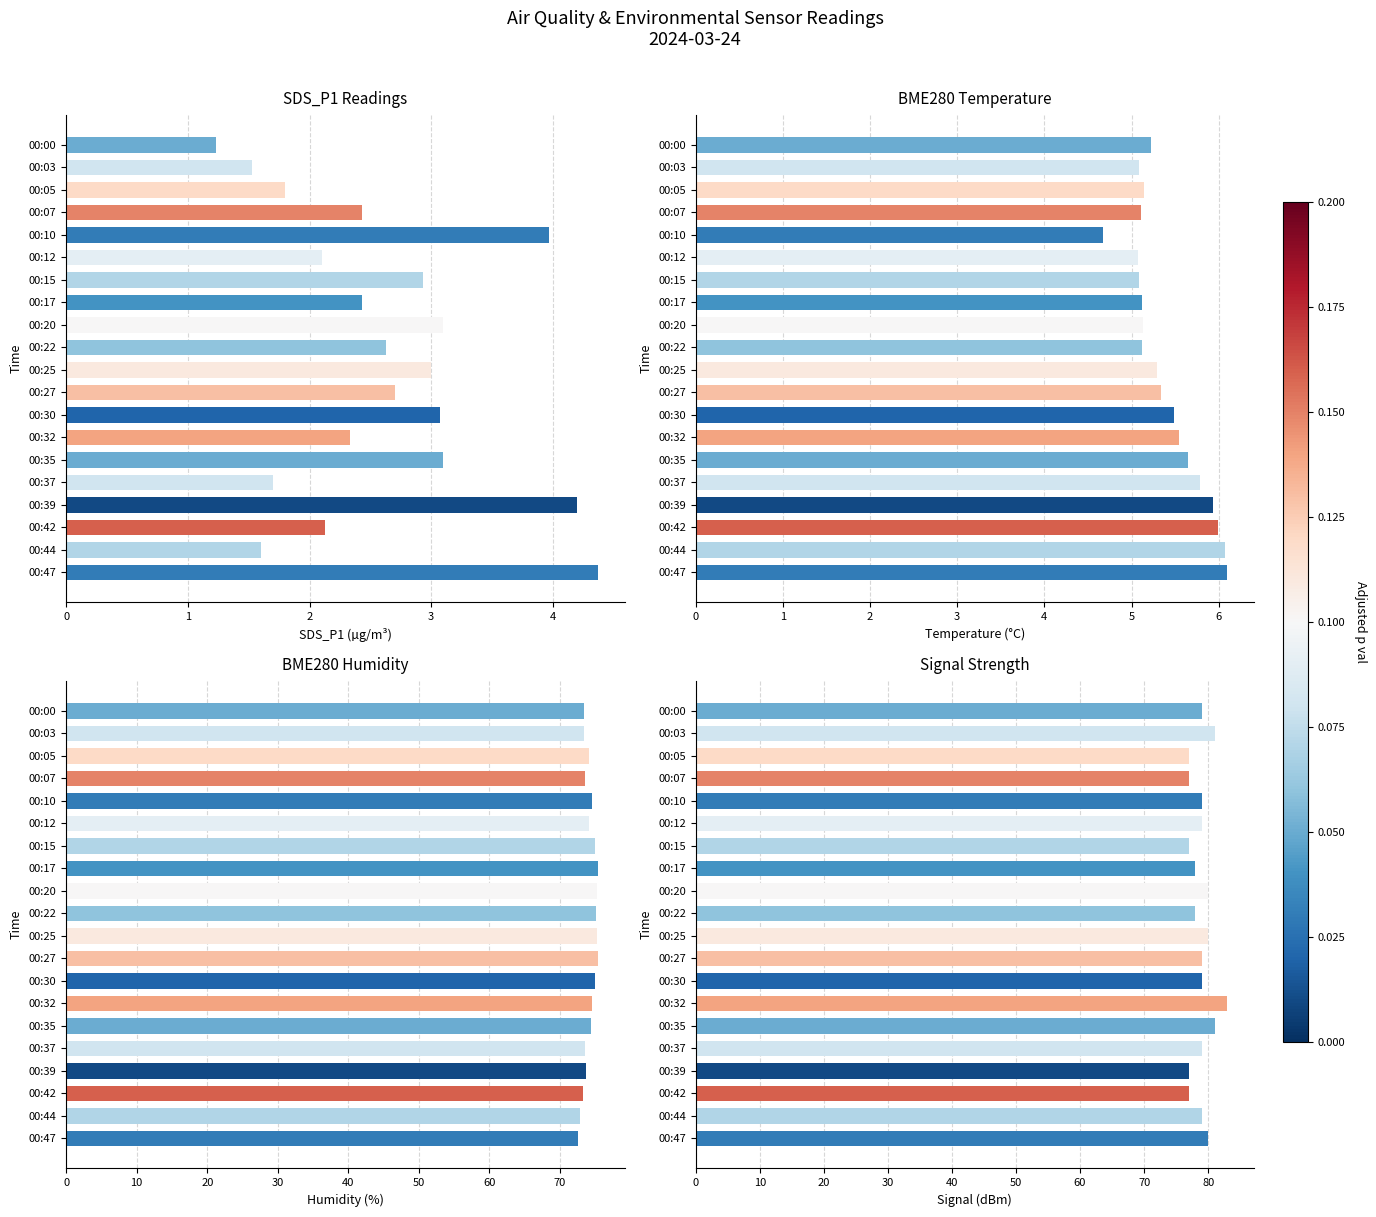

The value of BME280_temperature at 00:47 is 6.1. True or false?

True